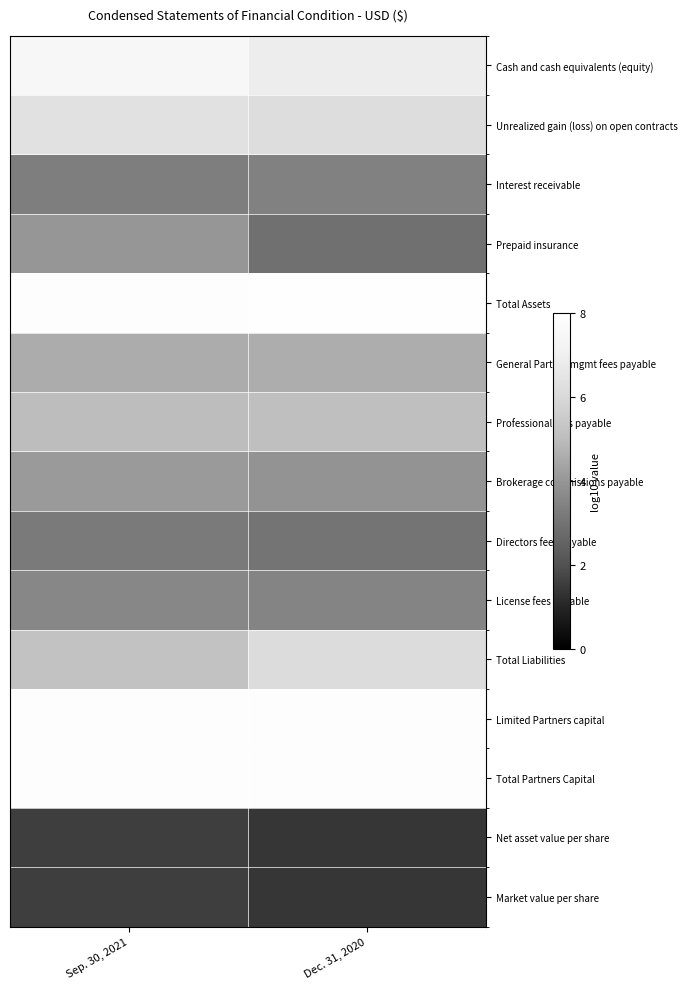

Between Sep. 30, 2021 and Dec. 31, 2020, which series saw the biggest shift?

Prepaid insurance